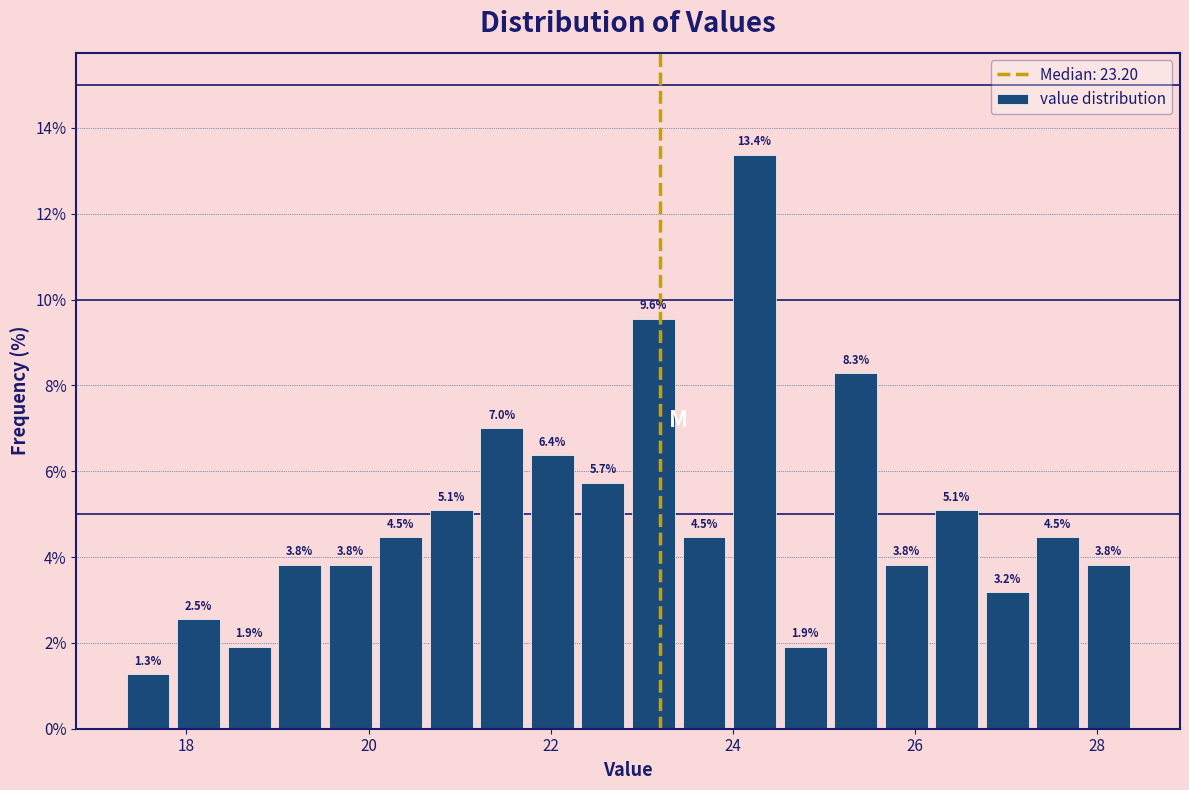

Read against the x-axis, roughly where is the centre of the tallest bar?

24.2